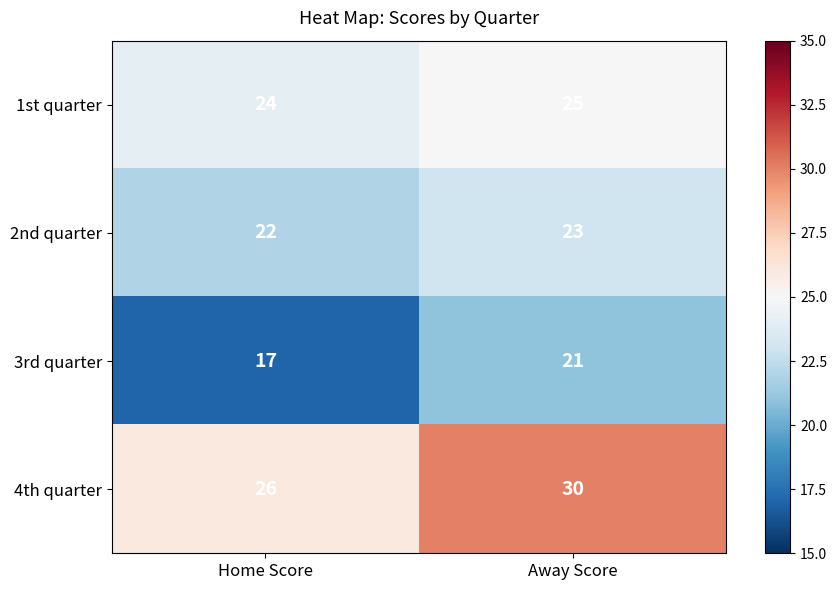

Which series has the largest total across all categories?

4th quarter